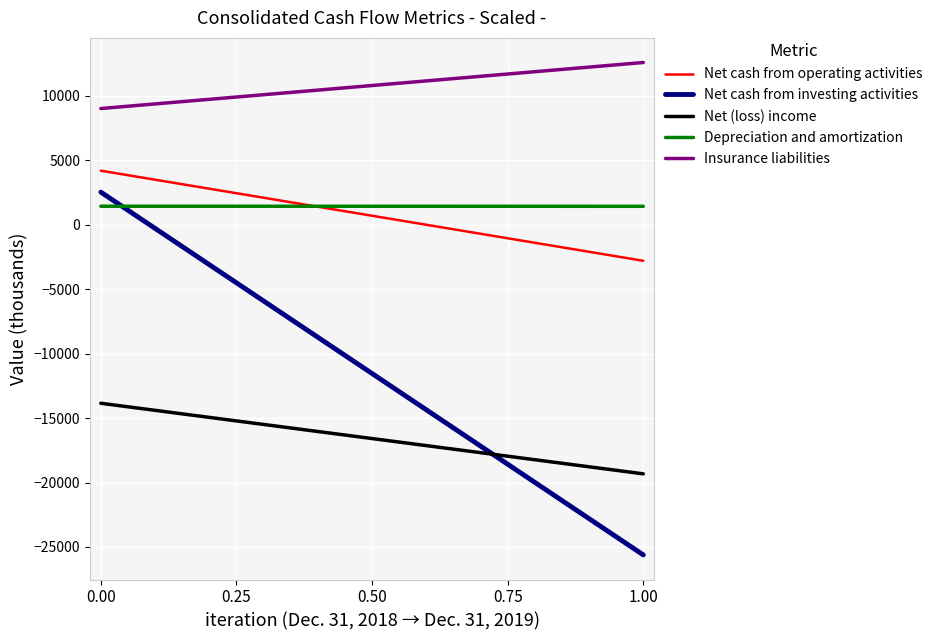

What is the minimum value shown in the chart?

-25615